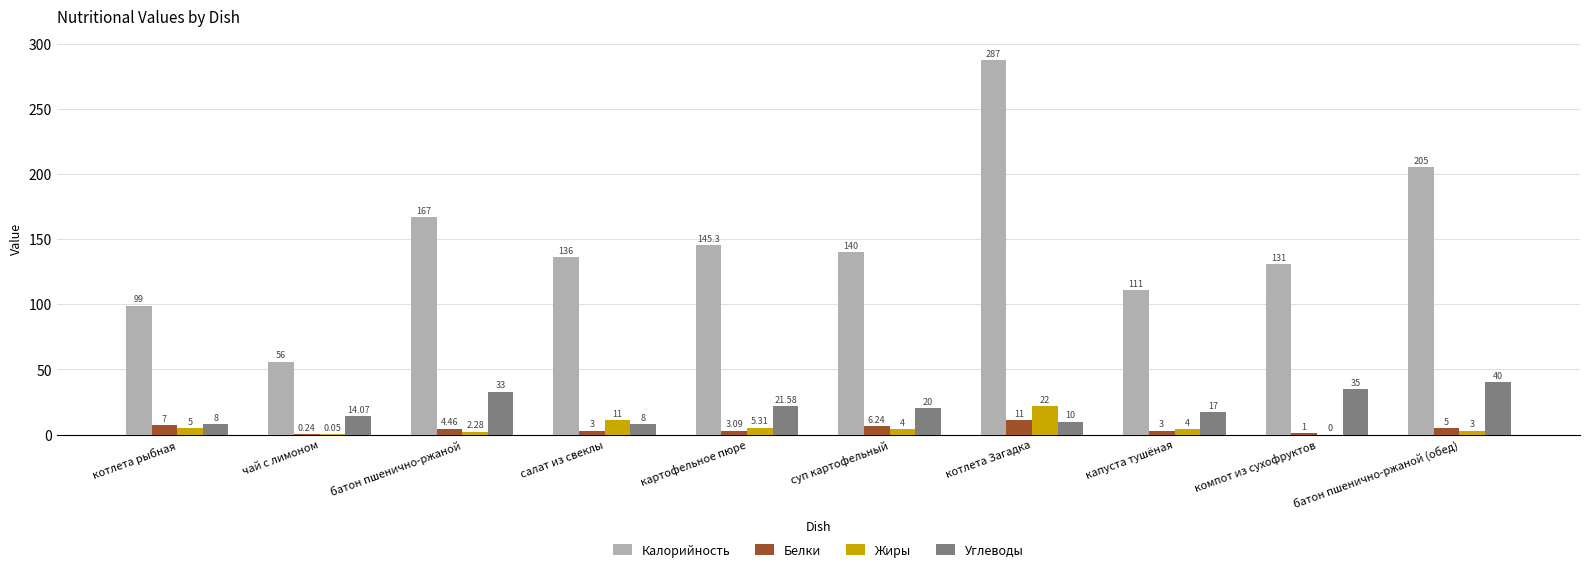

What is the sum of the Калорийность values at компот из сухофруктов and котлета рыбная?

230.0